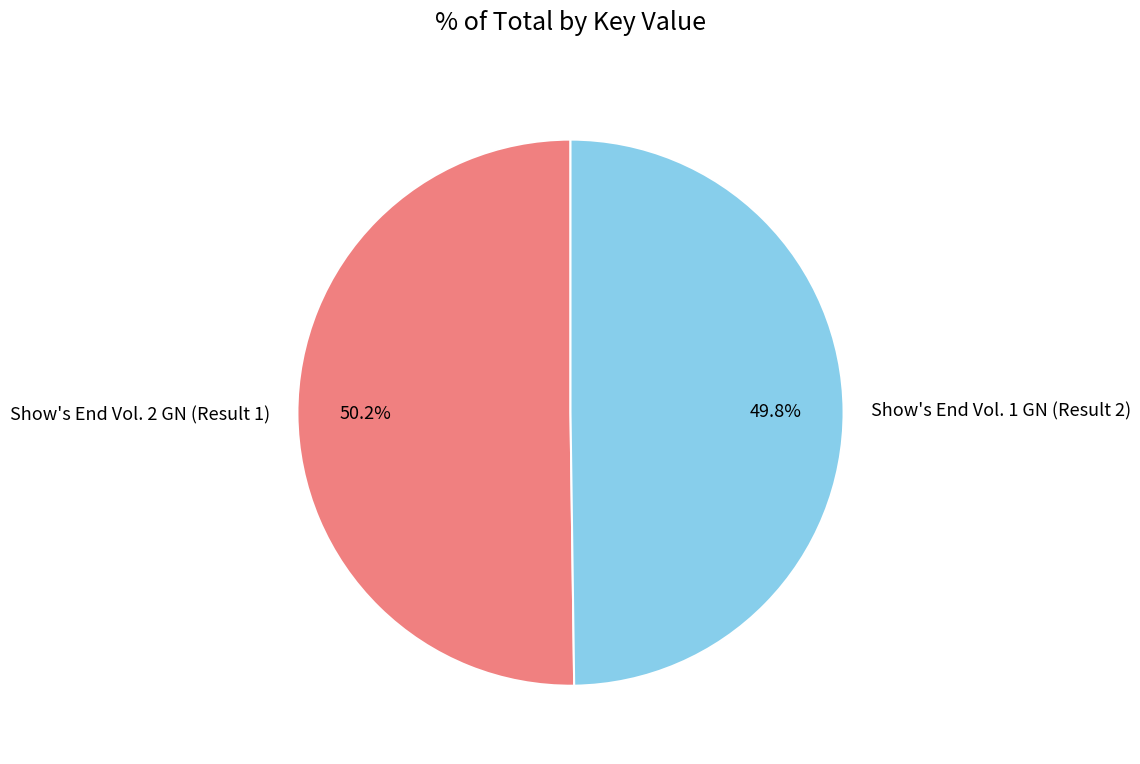

What is the ratio of the value at Show's End Vol. 2 GN (Result 1) to the value at Show's End Vol. 1 GN (Result 2)?

1.0